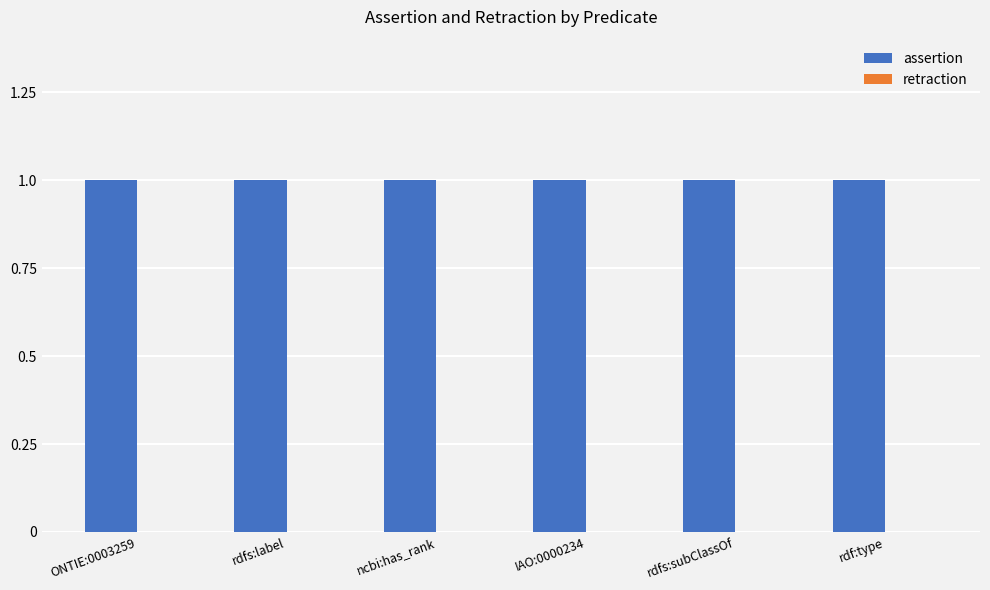

Between ONTIE:0003259 and IAO:0000234, which series saw the biggest shift?

assertion